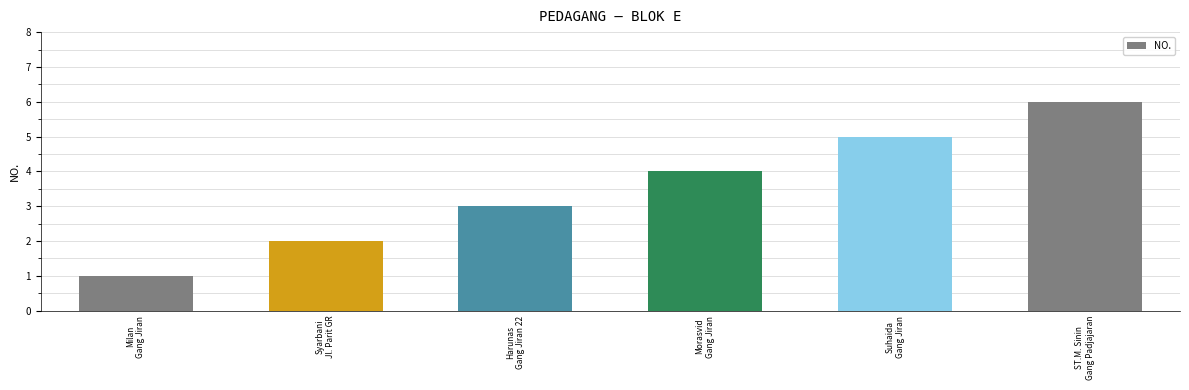

The chart shows a value of 1 at Milan
Gang Jiran. True or false?

True